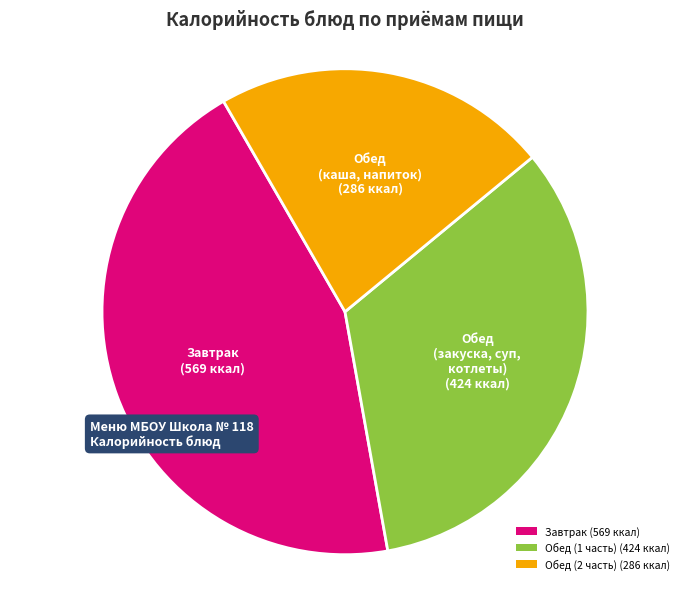

The Обед (1 часть) (424 ккал) slice represents 33% of the pie. True or false?

True